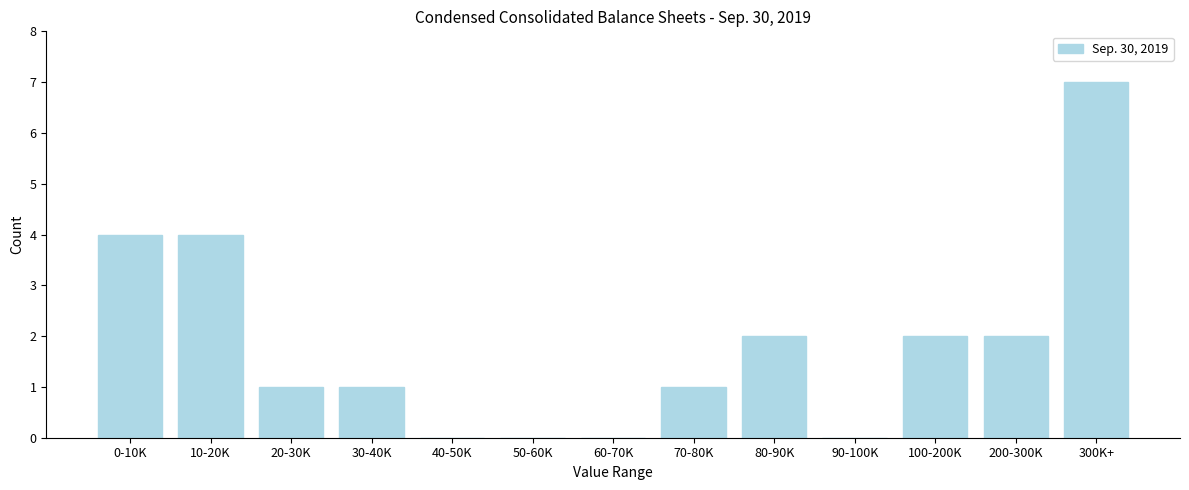

Reading left to right, list all the values displayed in this chart.

0-10K=4	10-20K=4	20-30K=1	30-40K=1	40-50K=0	50-60K=0	60-70K=0	70-80K=1	80-90K=2	90-100K=0	100-200K=2	200-300K=2	300K+=7